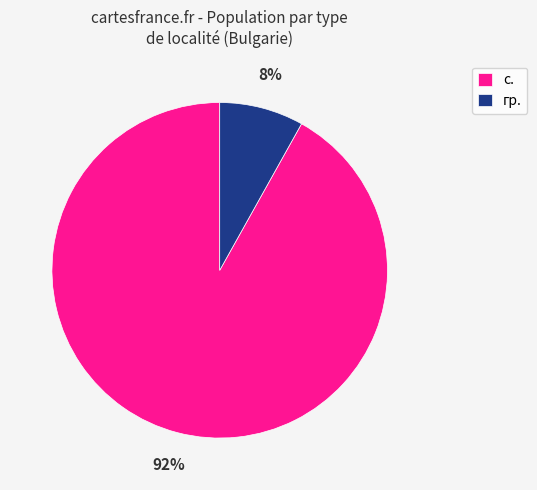

Combined, do гр. and с. account for over 50%?

Yes